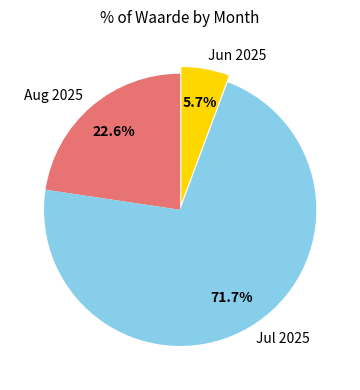

Is there any slice that represents more than half of the pie?

Yes